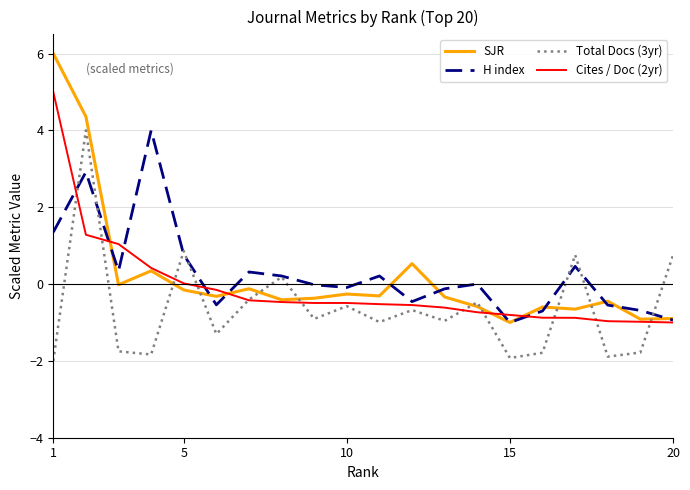

Which series has the widest spread of values?

SJR